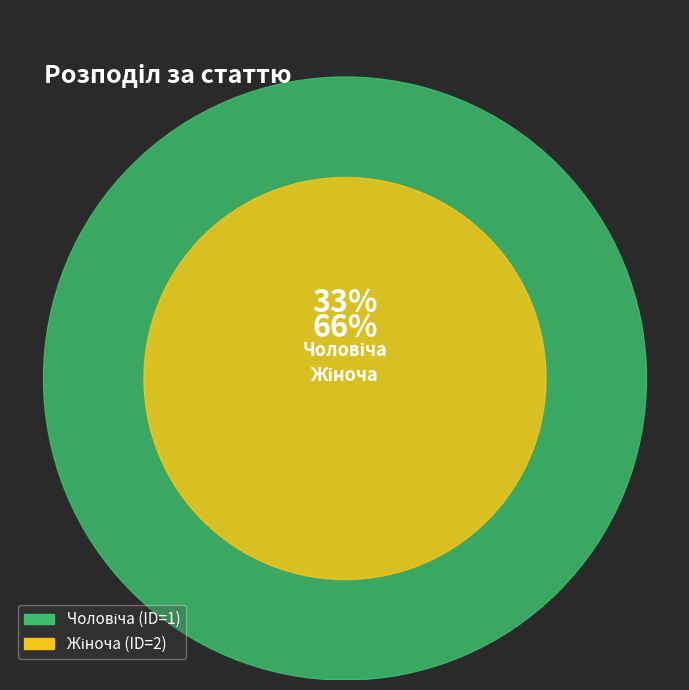

Between Жіноча and Чоловіча, which is larger?

Жіноча